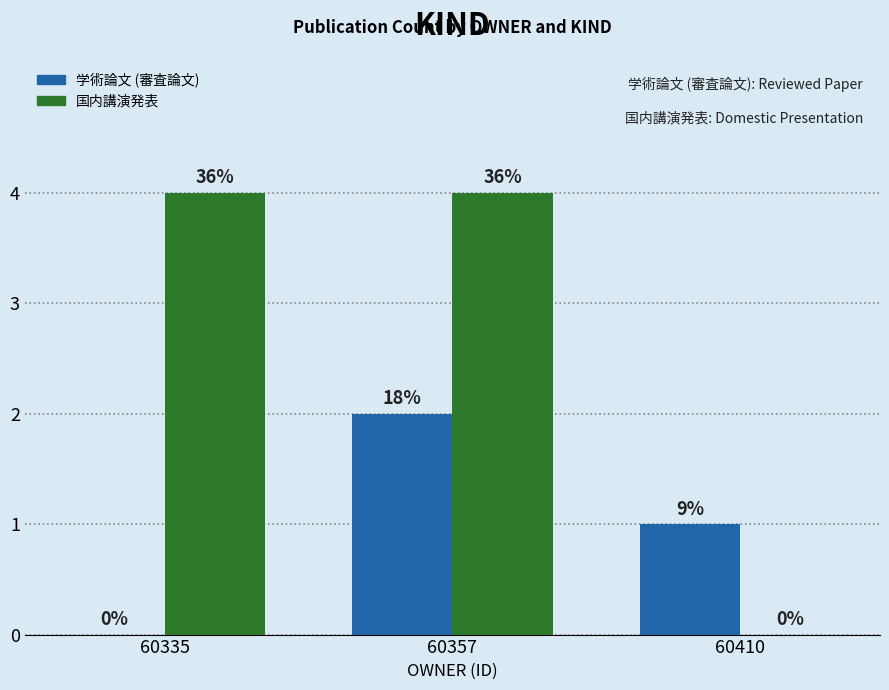

What are all the series names shown in the legend?

学術論文 (審査論文), 国内講演発表